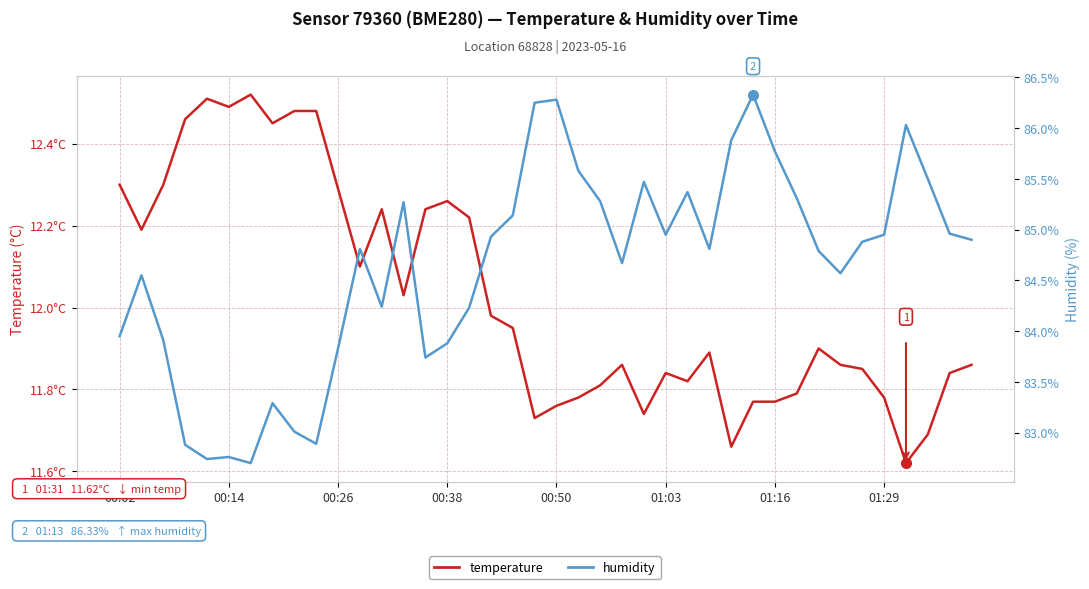

Does the chart display data point markers on the line(s)?

No